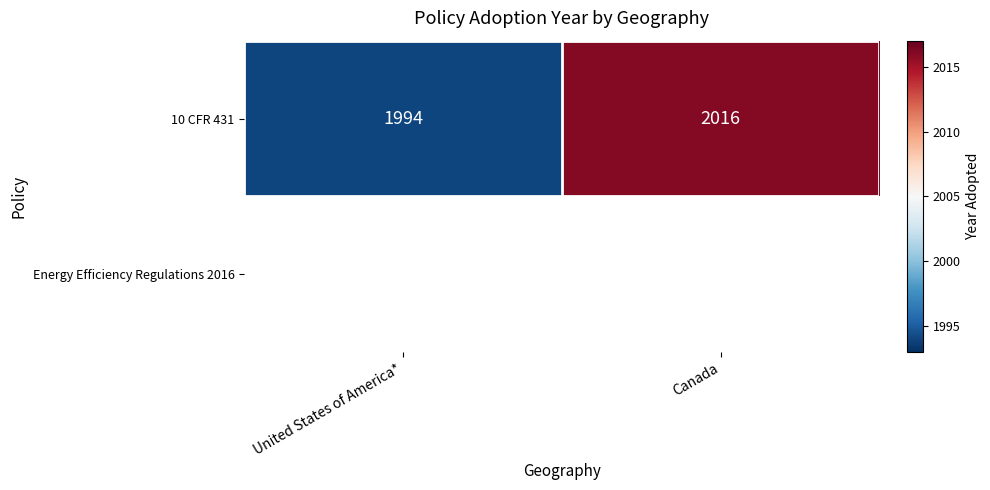

What is the difference between the maximum and minimum values in the 10 CFR 431 series?

22